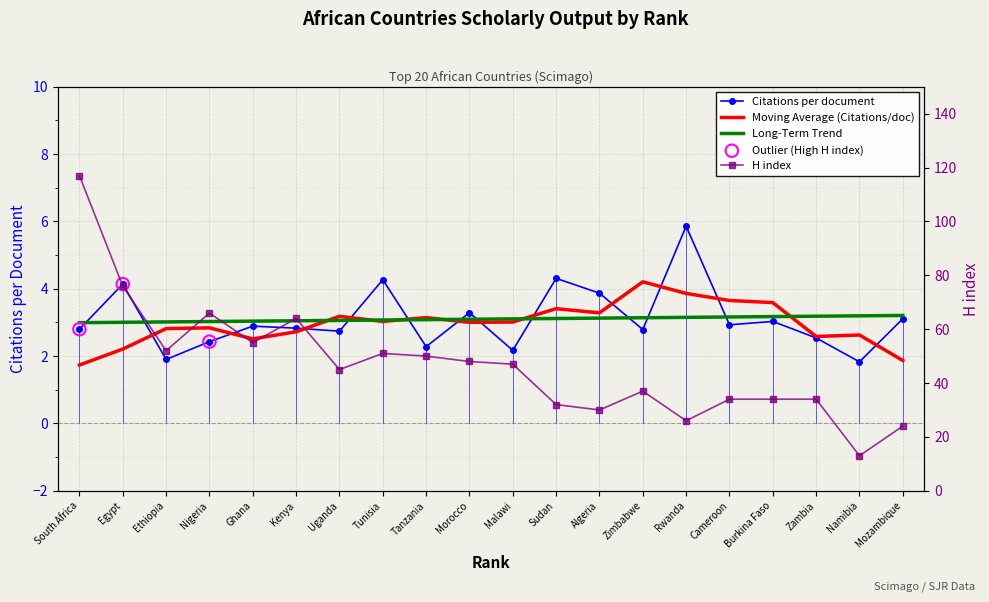

Which series has the largest total across all categories?

H index